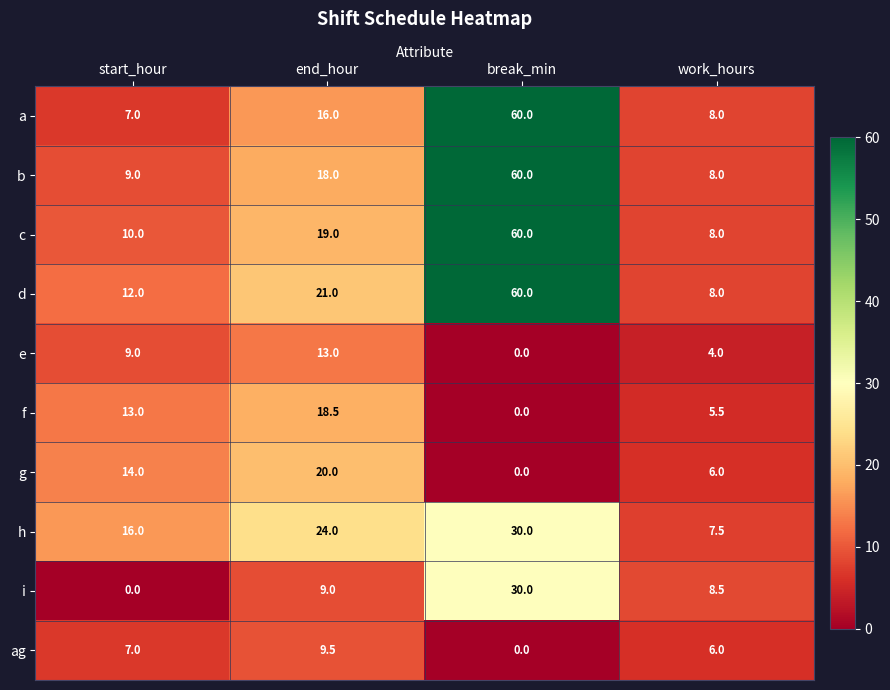

What is the total value across all series at end_hour?

168.0